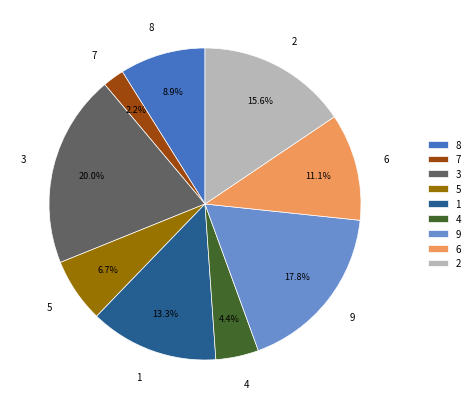

Is it true that 4 is 11% of the pie?

False